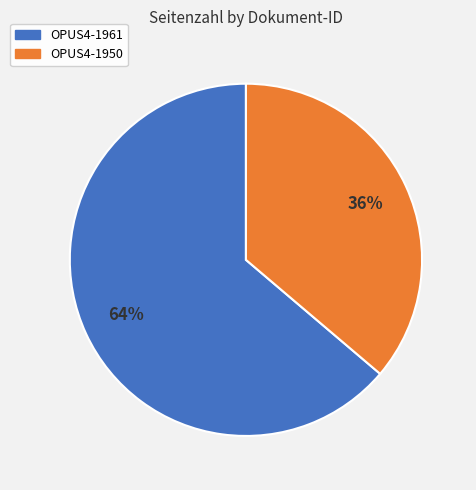

To the nearest percent, what is the difference between the largest and smallest slice percentages?

28%